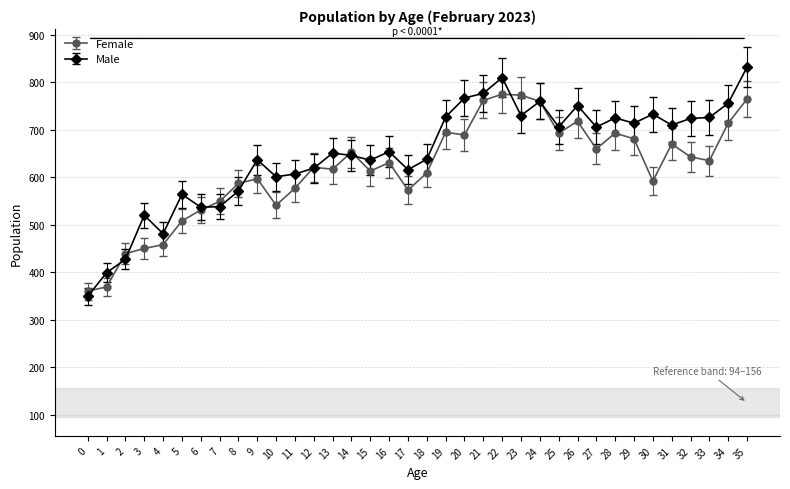

Where is the first local minimum for Female?

10